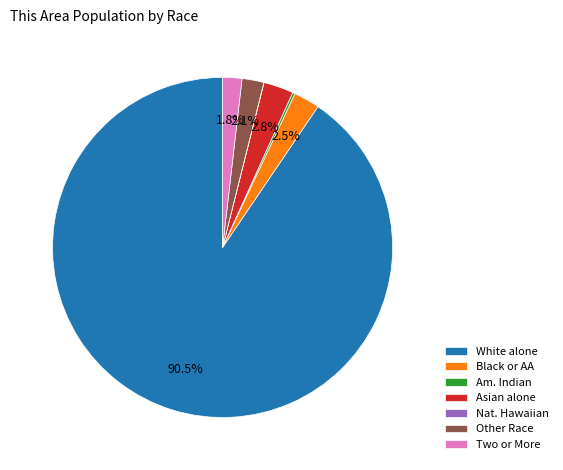

Combined, do Black or AA and Two or More account for over 50%?

No